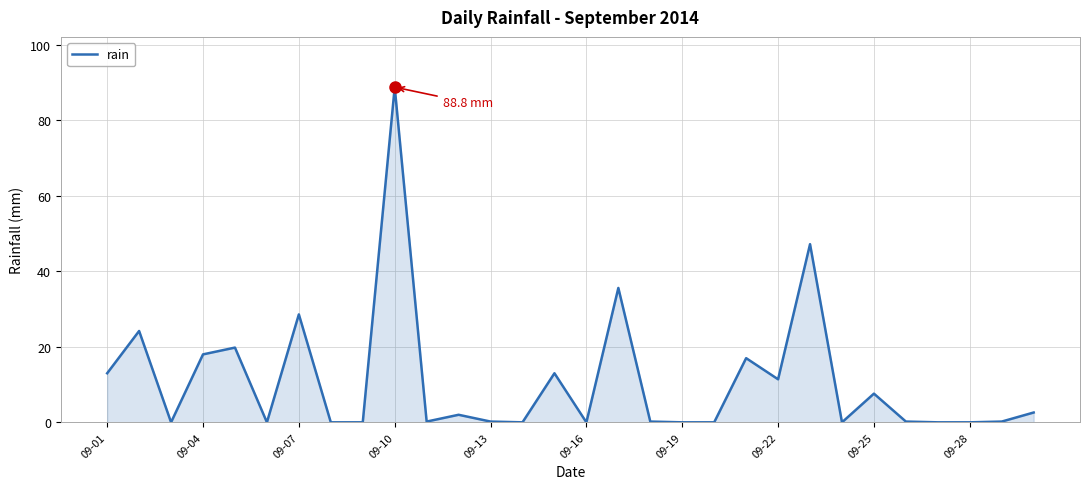

What is the difference between the maximum and minimum values?

88.8